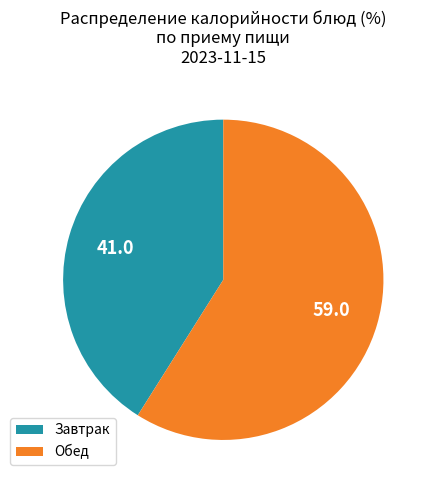

Which slice is the largest?

Обед